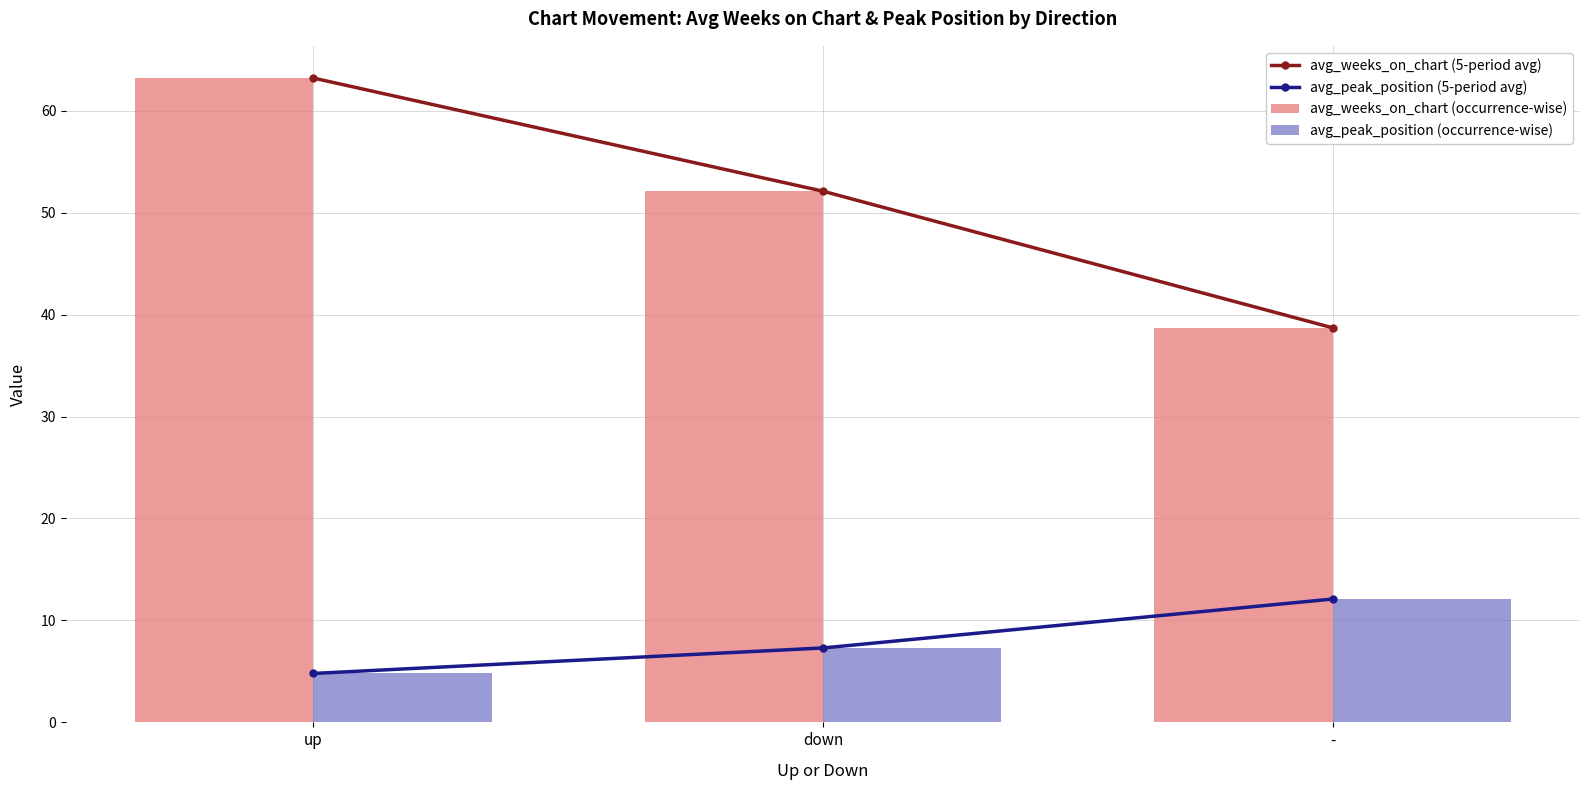

Which category has the highest value across all series?

up